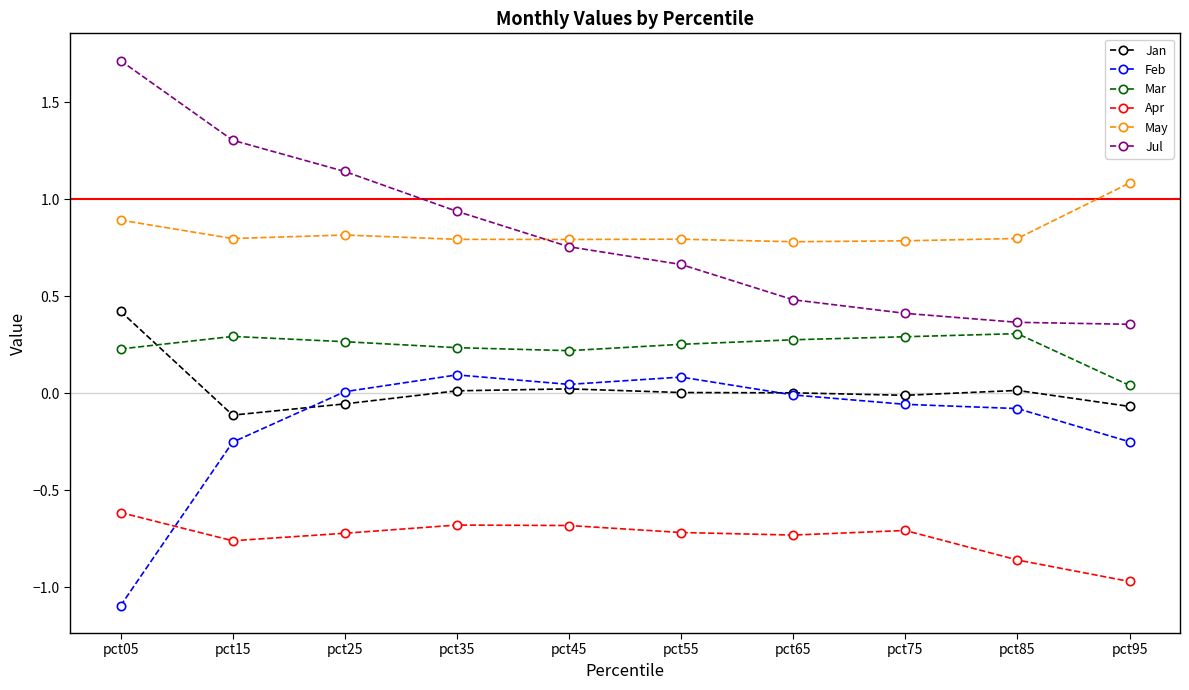

List the series in order of their peak value, highest first.

Jul, May, Jan, Mar, Feb, Apr